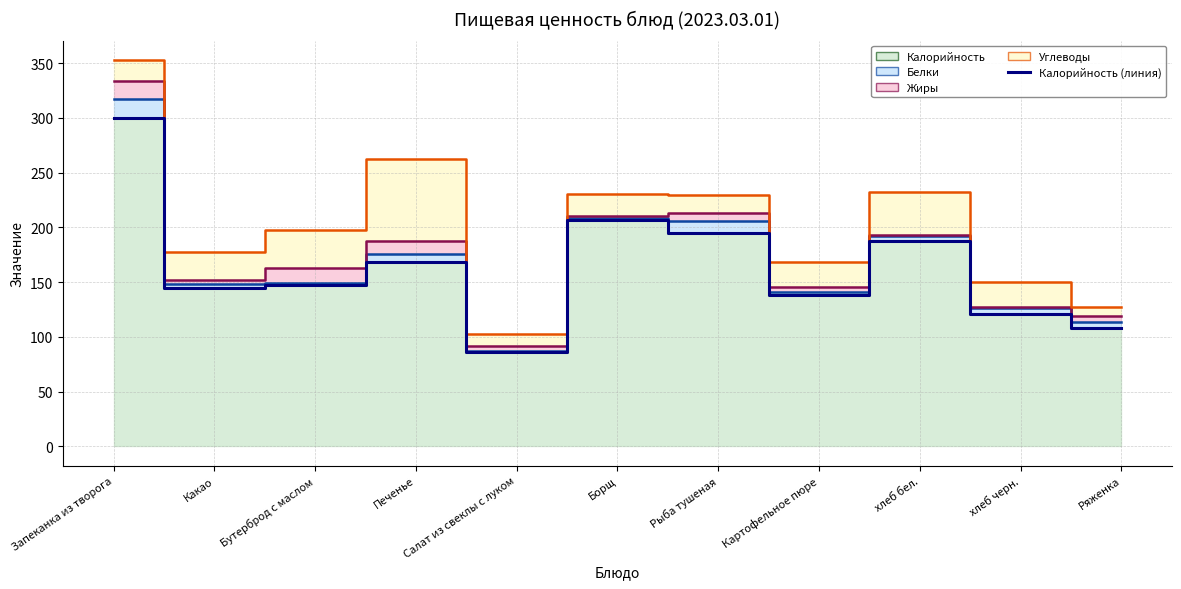

Rank the categories by value from highest to lowest.

Запеканка из творога, Борщ, Рыба тушеная, хлеб бел., Печенье, Бутерброд с маслом, Какао, Картофельное пюре, хлеб черн., Ряженка, Салат из свеклы с луком